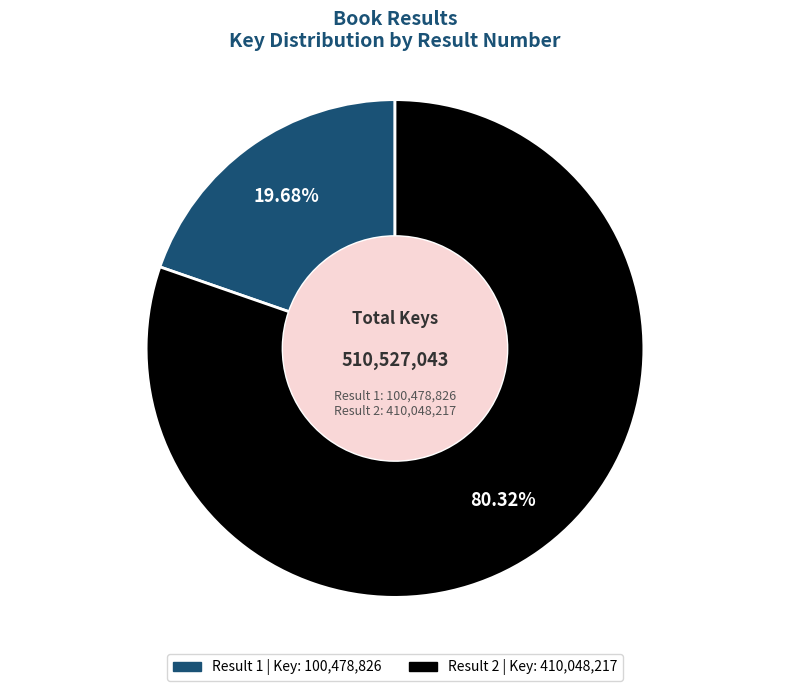

Is there a majority slice in this chart?

Yes